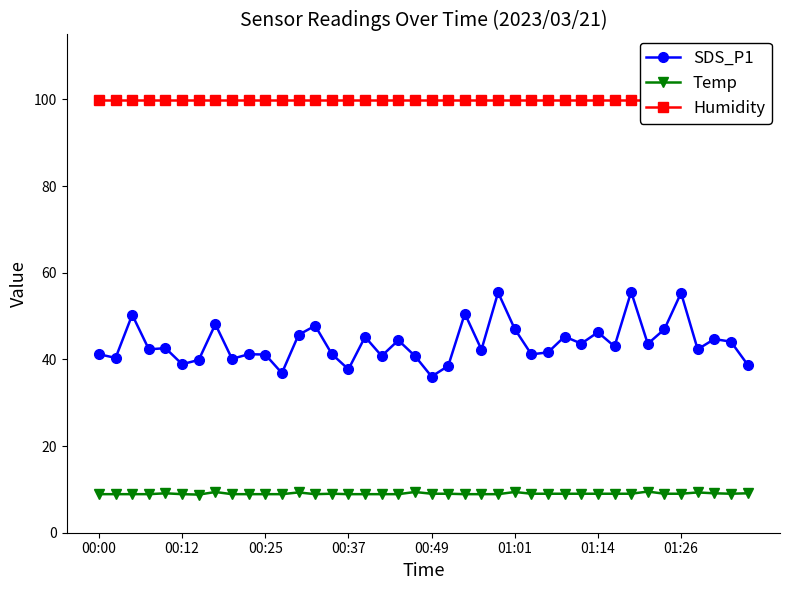

True or false: Temp has a value of 13.0 at 00:25.

False